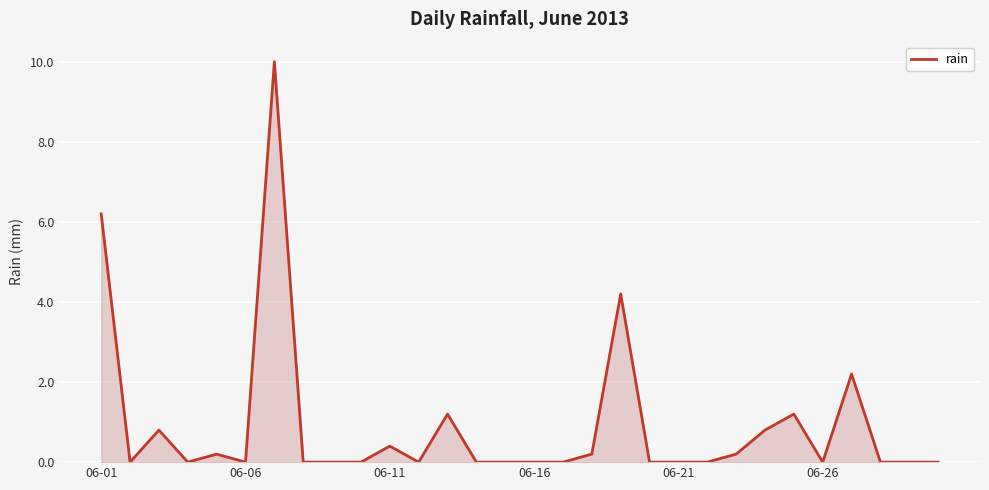

What is the difference between the maximum and minimum values?

10.0